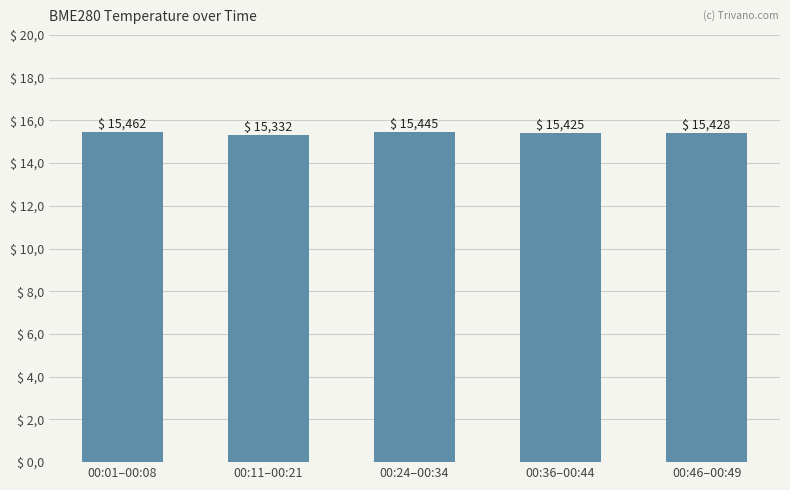

What is the ratio of the value at 00:46–00:49 to the value at 00:11–00:21?

1.0